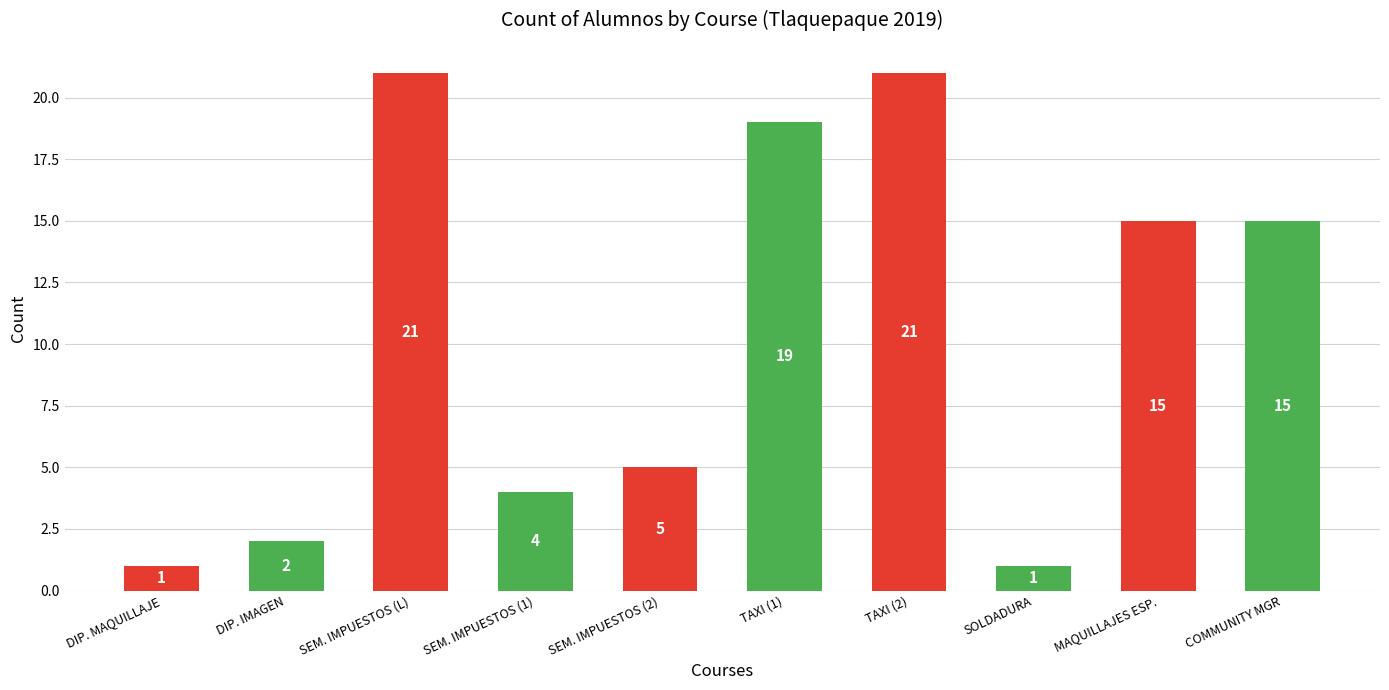

True or false: the data shows 0 at SOLDADURA.

False